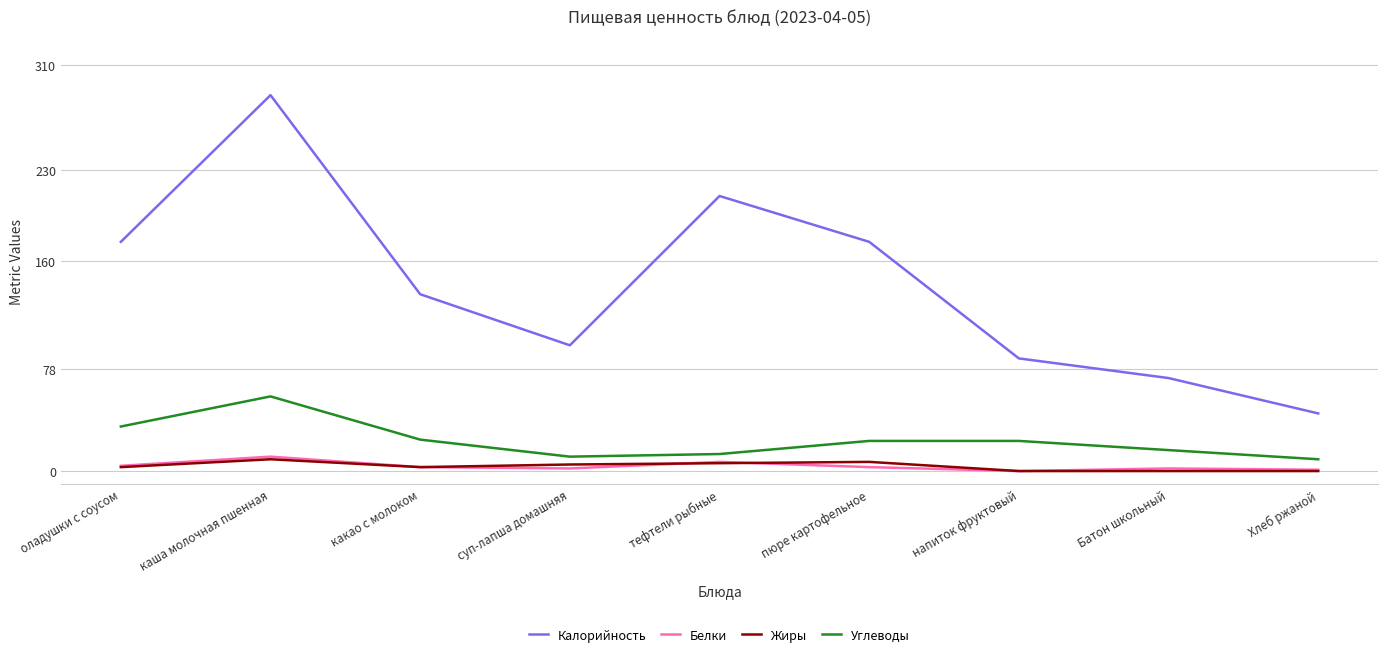

True or false: Белки and Калорийность cross at least once.

False